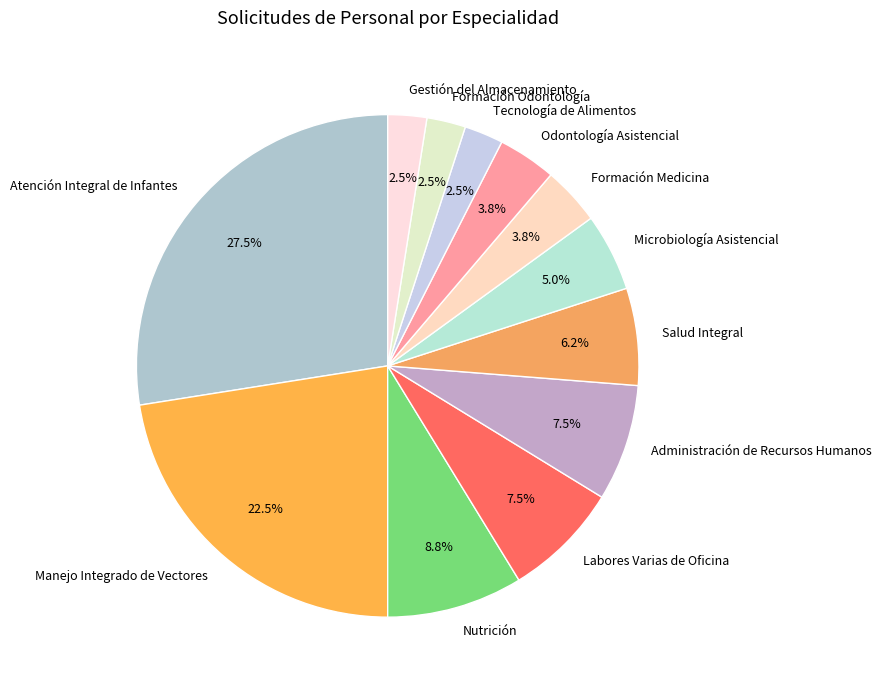

What is the largest slice in the pie chart?

Atención Integral de Infantes